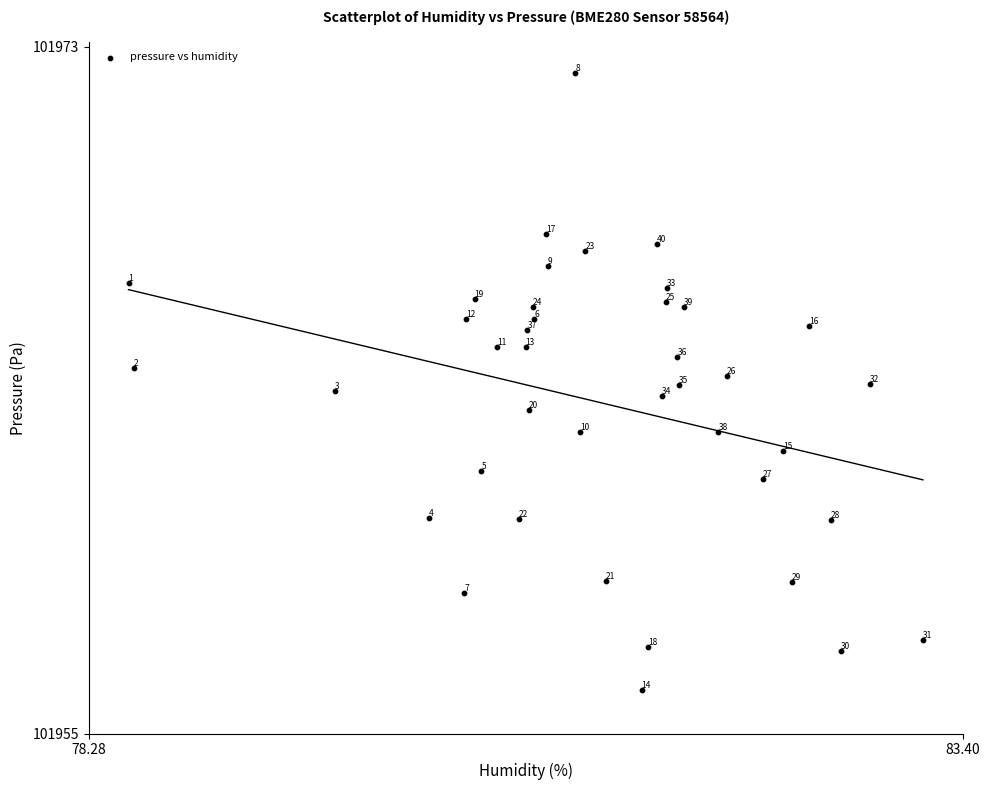

What is the range of X values (max minus min)?

4.7